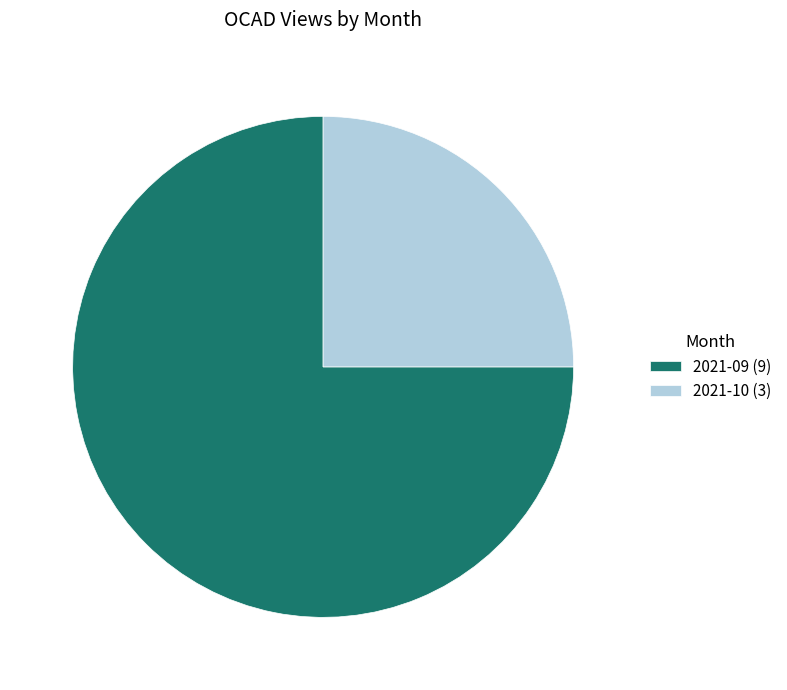

Does 2021-10 (3) represent more than half of the total?

No